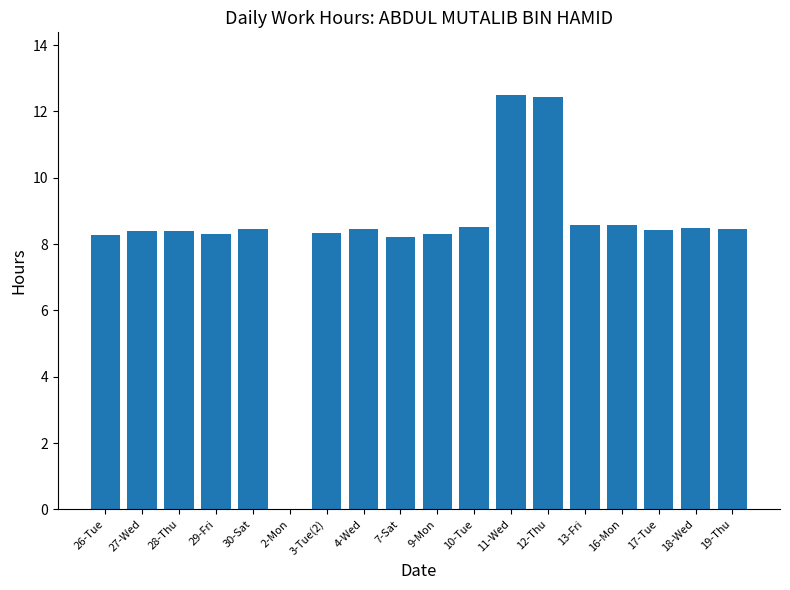

What is the maximum value shown in the chart?

12.5